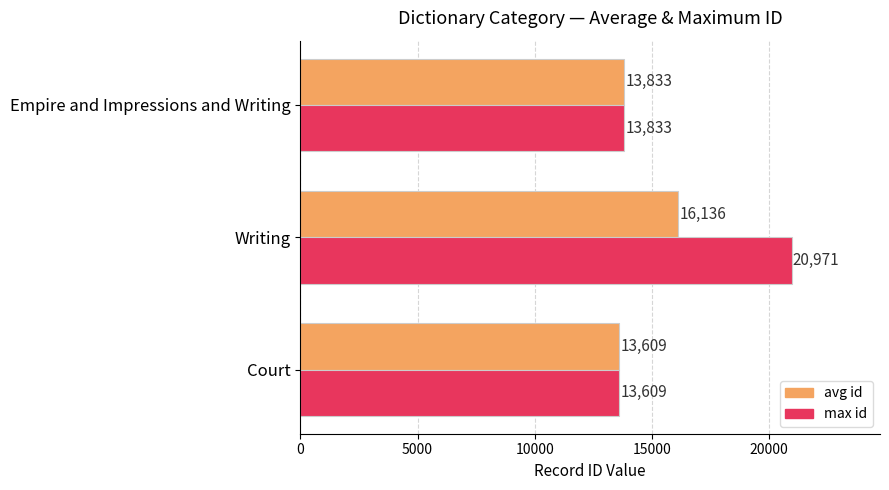

Which series has the largest range (max minus min)?

max id